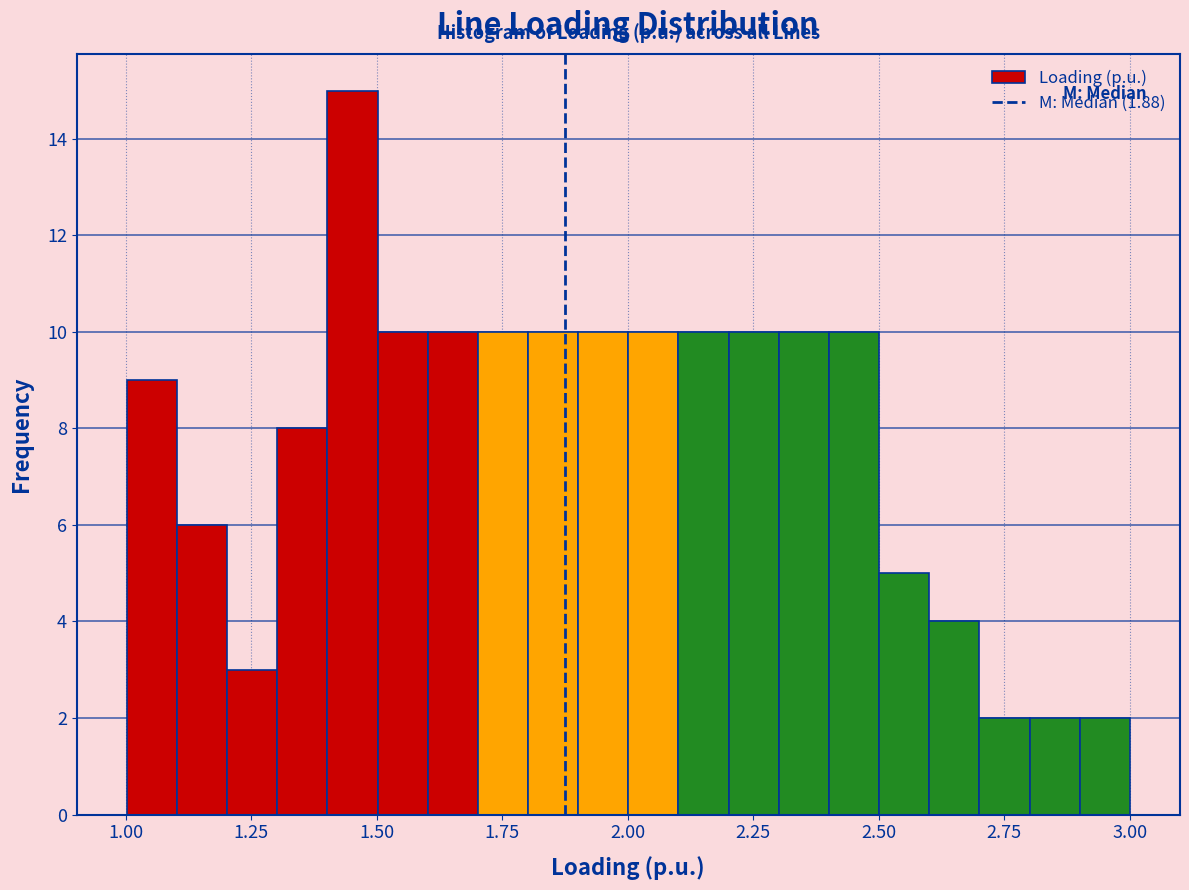

Around what value on the x-axis is the tallest bar? Give the approximate position of its centre, as read against the axis.

1.45